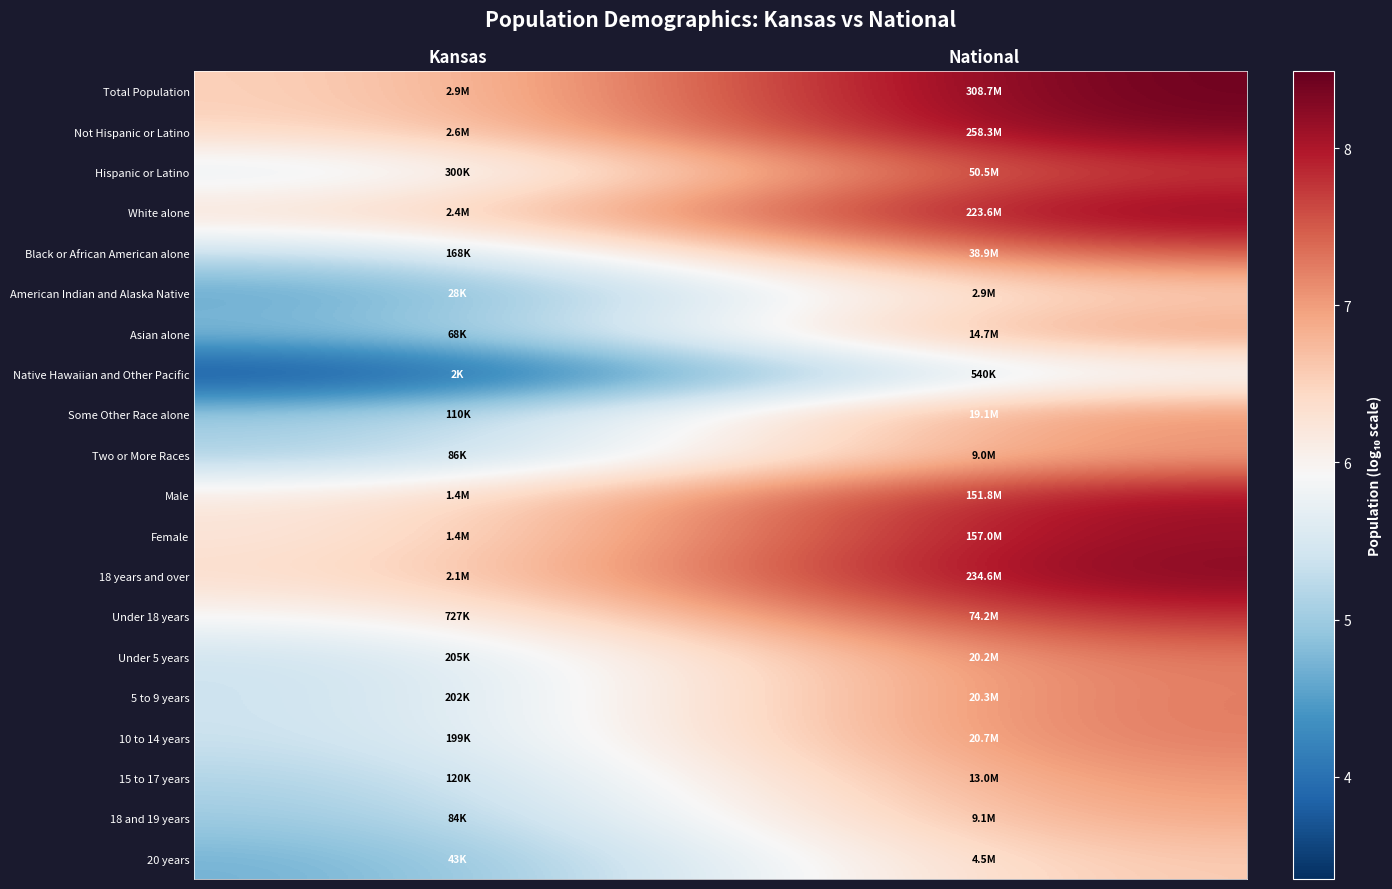

What is the total value across all series at Kansas?

107.6